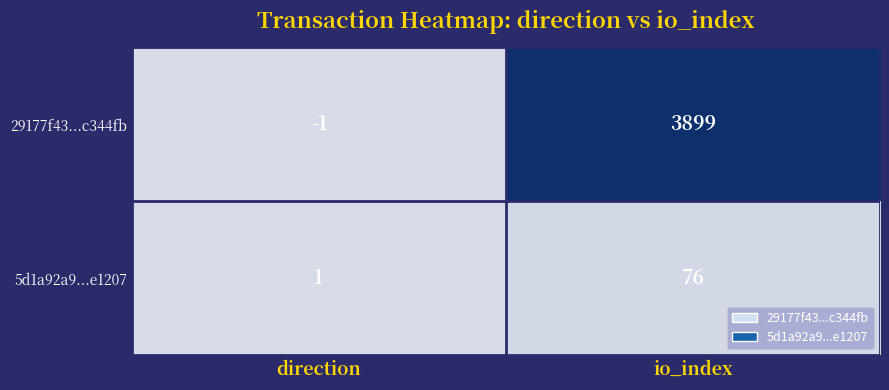

Rank the series by their average value, from highest to lowest.

29177f43...c344fb, 5d1a92a9...e1207